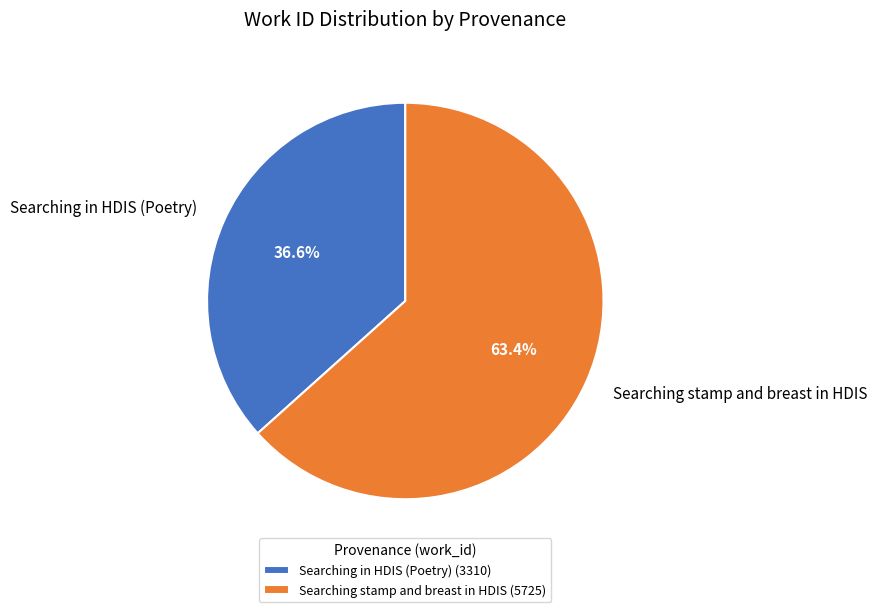

What percentage do Searching in HDIS (Poetry) and Searching stamp and breast in HDIS together represent?

100.0%